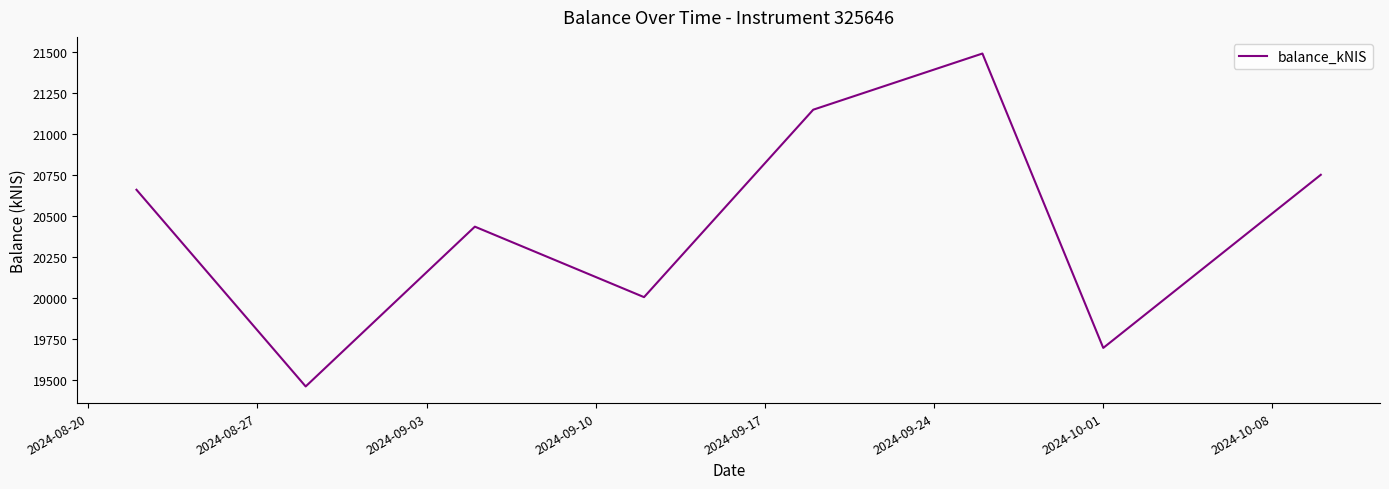

What is the greatest value displayed?

21491.8